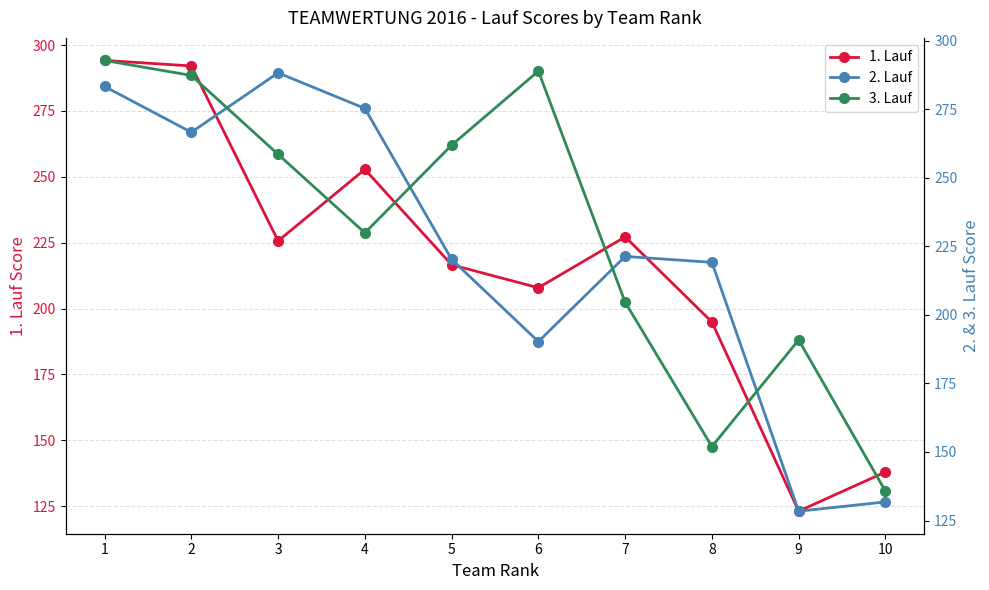

Which category has the lowest value in the 2. Lauf series?

9